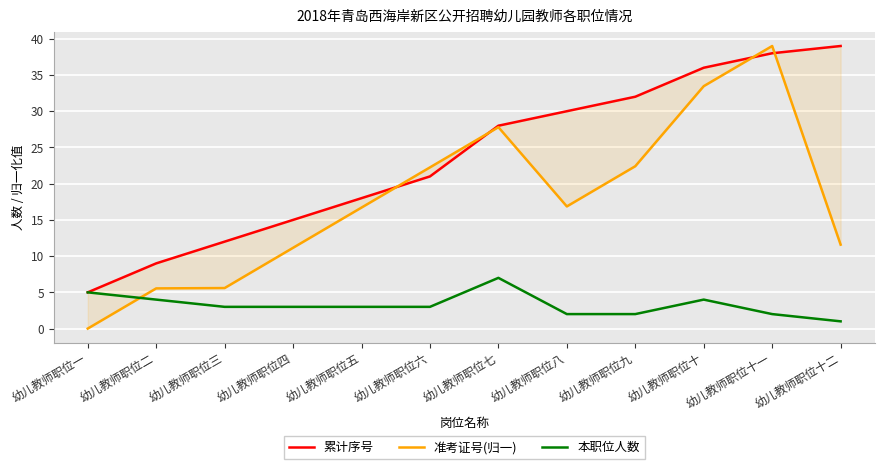

What is the label of the 9th point from the left?

幼儿教师职位九